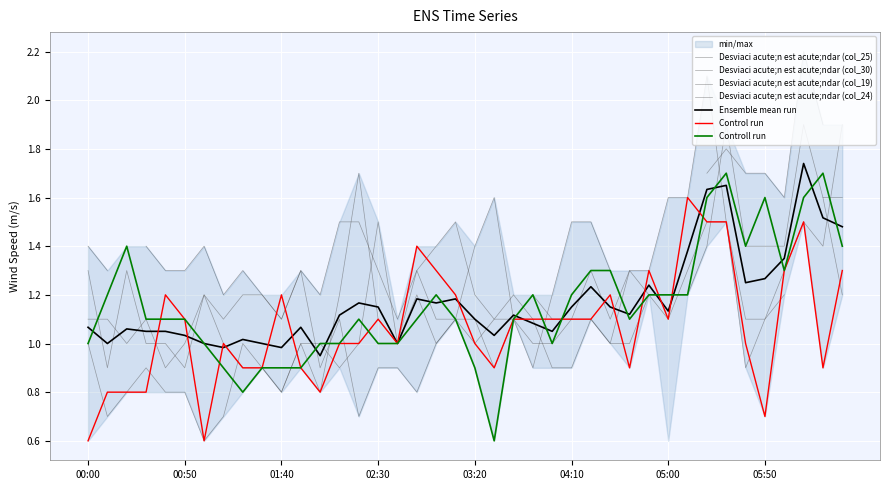

What is the label of the 11th point from the right?

2010/10/25 04:50